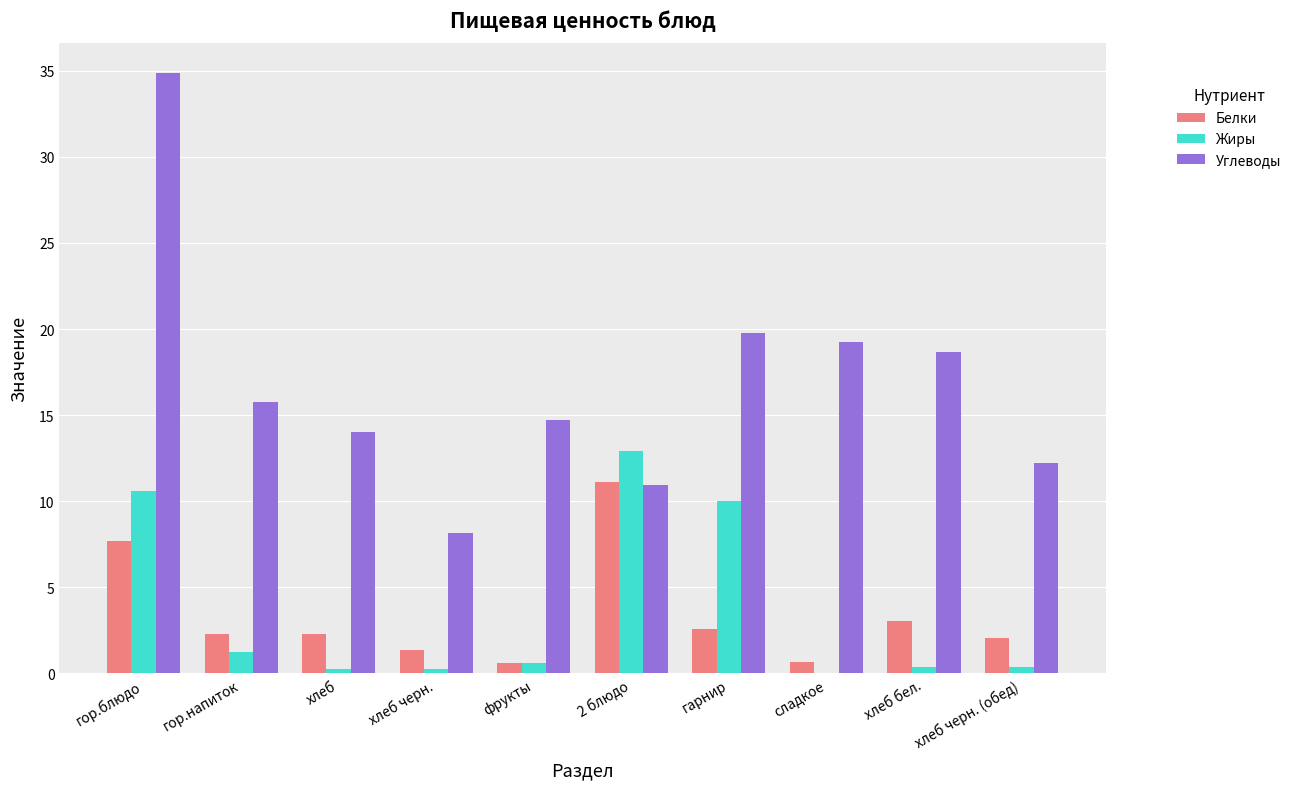

What is the sum of all Белки values?

33.7